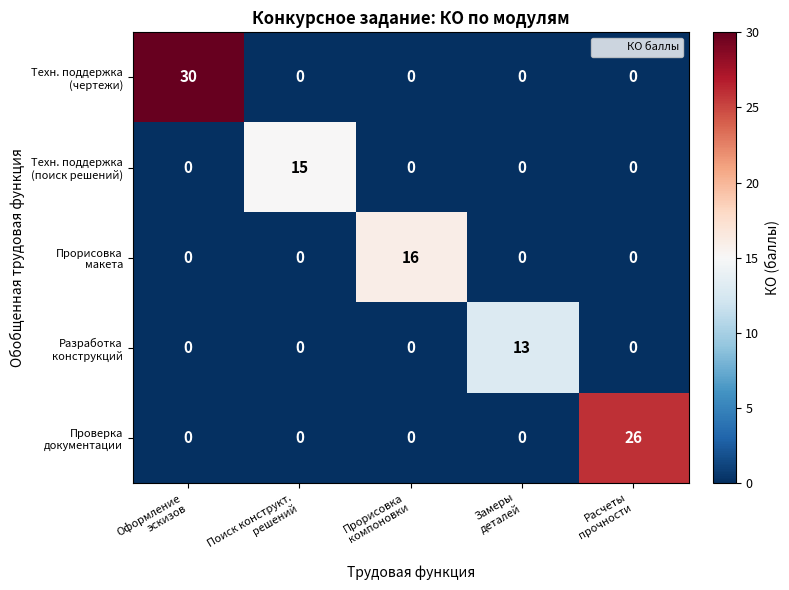

At how many categories does at least one series exceed 11?

5